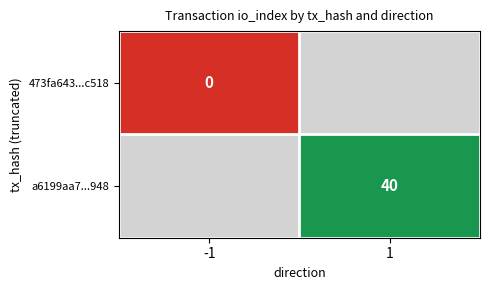

Is the value of 473fa643...c518 at -1 greater than the value of a6199aa7...948 at 1?

No